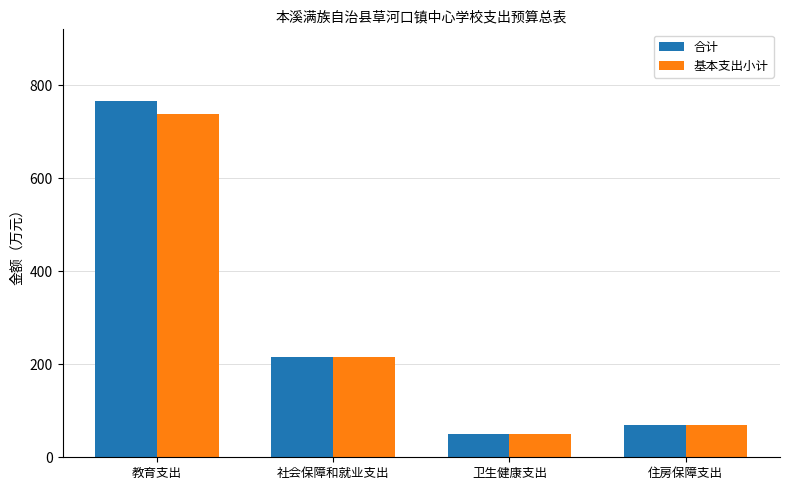

Count the number of data series in this chart.

2